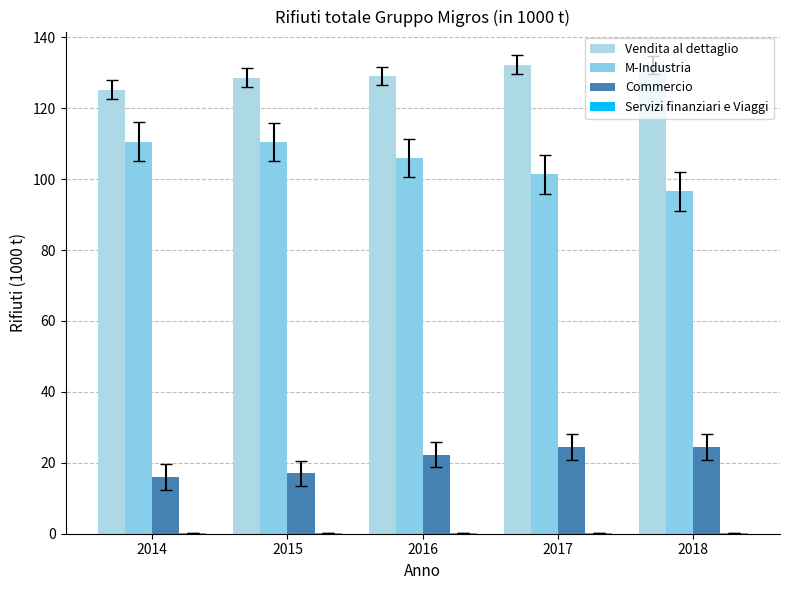

Is it true that Servizi finanziari e Viaggi equals 0.1 at 2016?

False